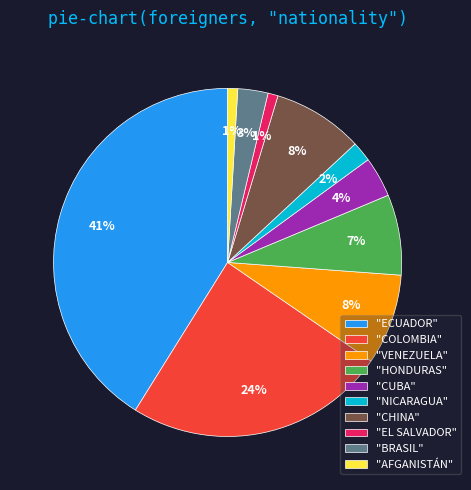

To the nearest percent, what portion does "CHINA" represent?

8%